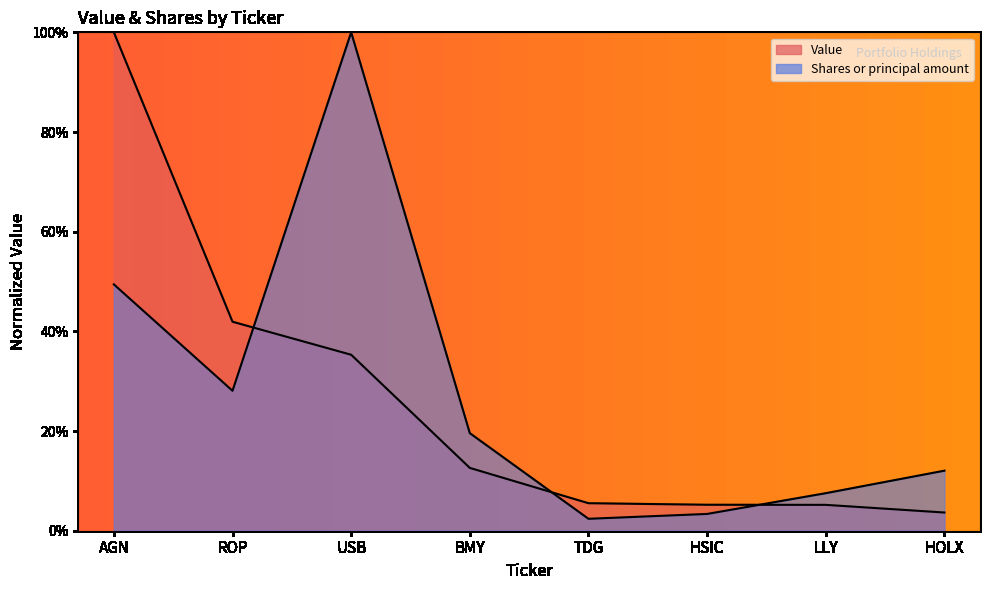

Which series has the widest spread of values?

Shares or principal amount